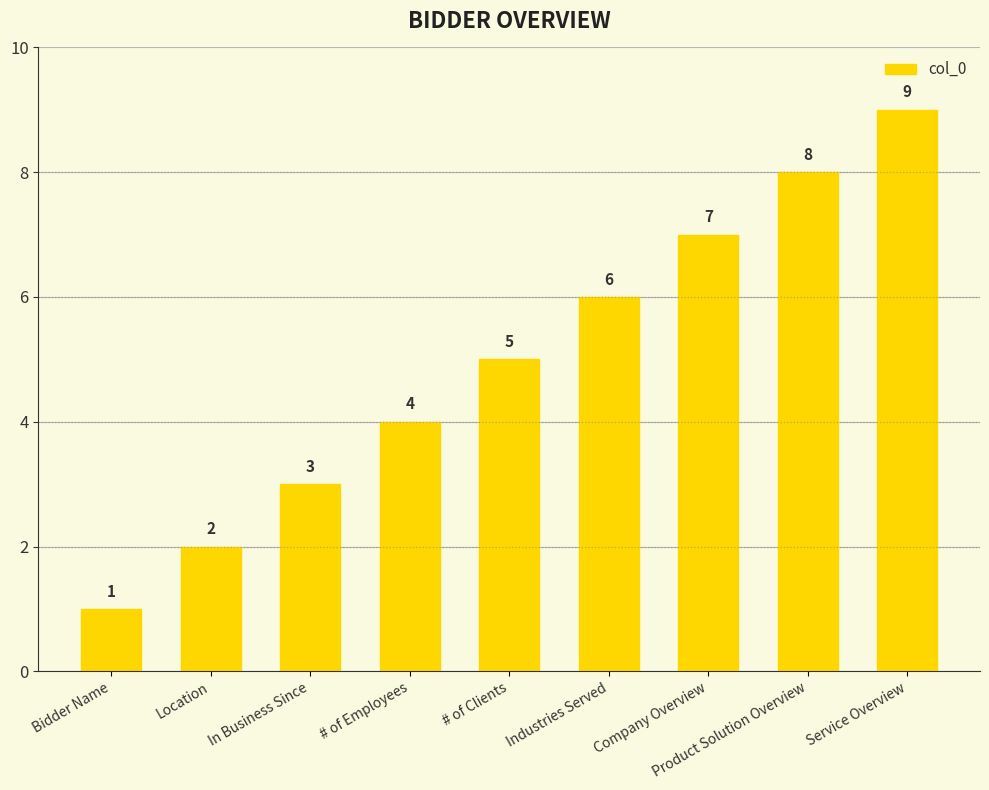

Reading right to left, extract all data points from this chart.

9	8	7	6	5	4	3	2	1